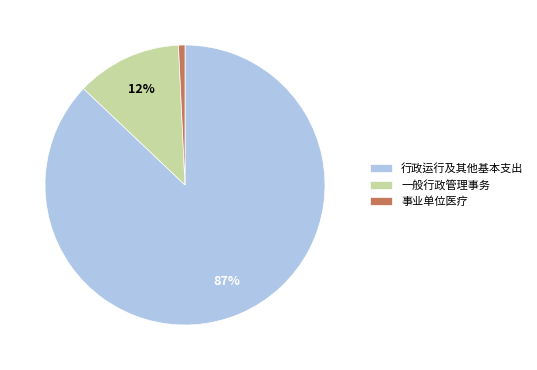

To the nearest percent, what portion does 一般行政管理事务 represent?

12%